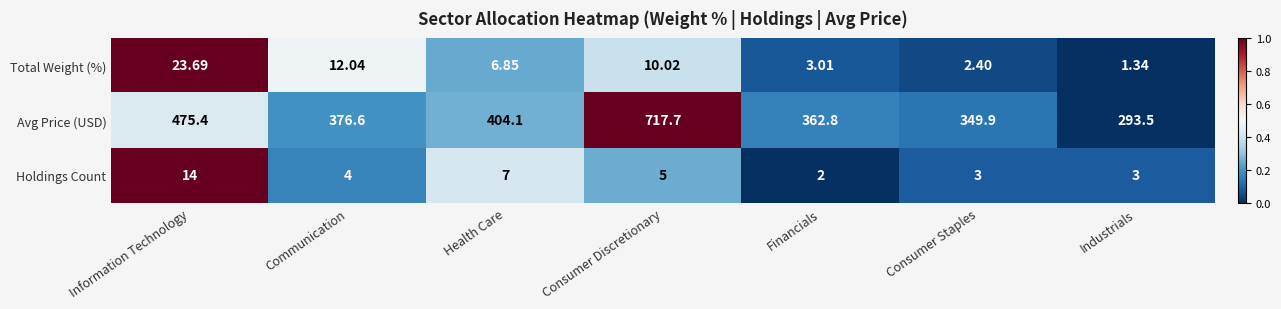

Which series changed the most between Information Technology and Consumer Discretionary?

Avg Price (USD)